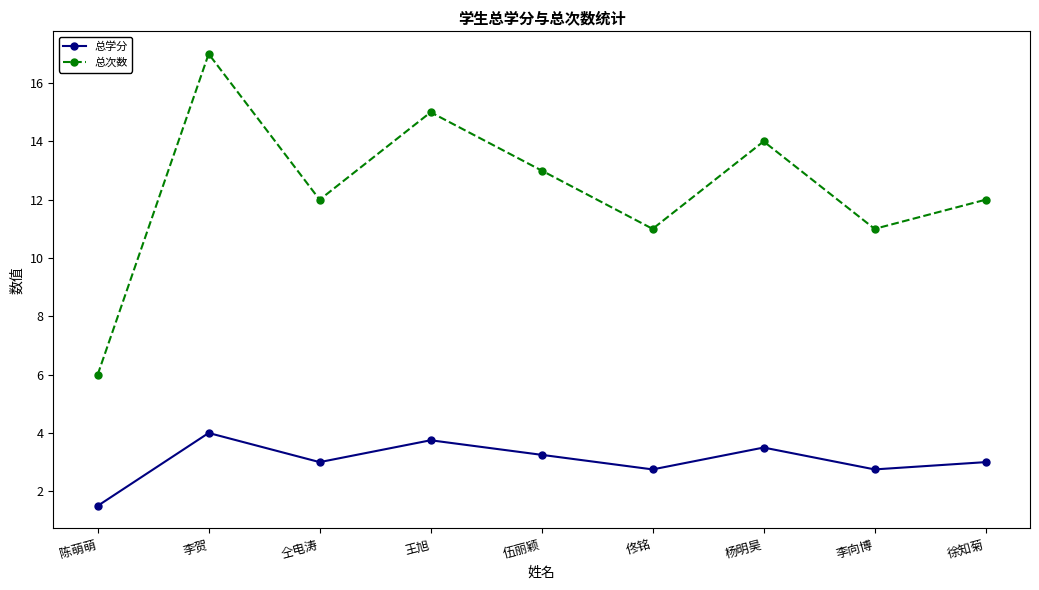

What is the difference between the maximum and minimum values in the 总次数 series?

11.0